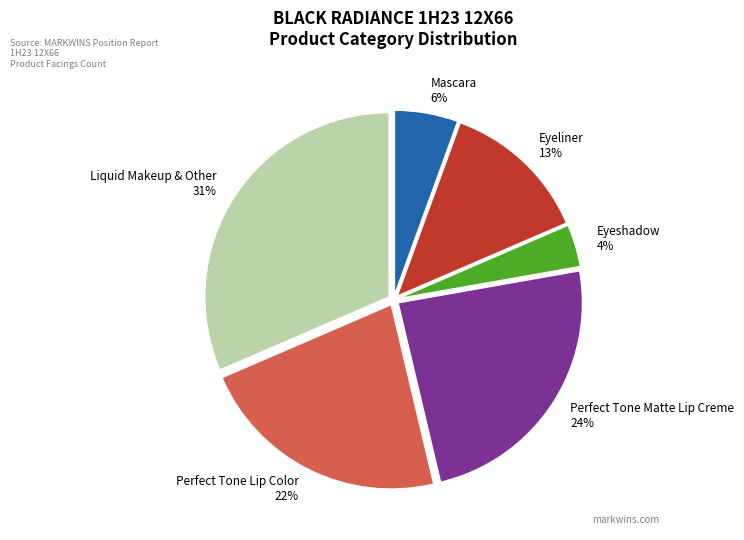

Between Eyeshadow and Mascara, which is larger?

Mascara